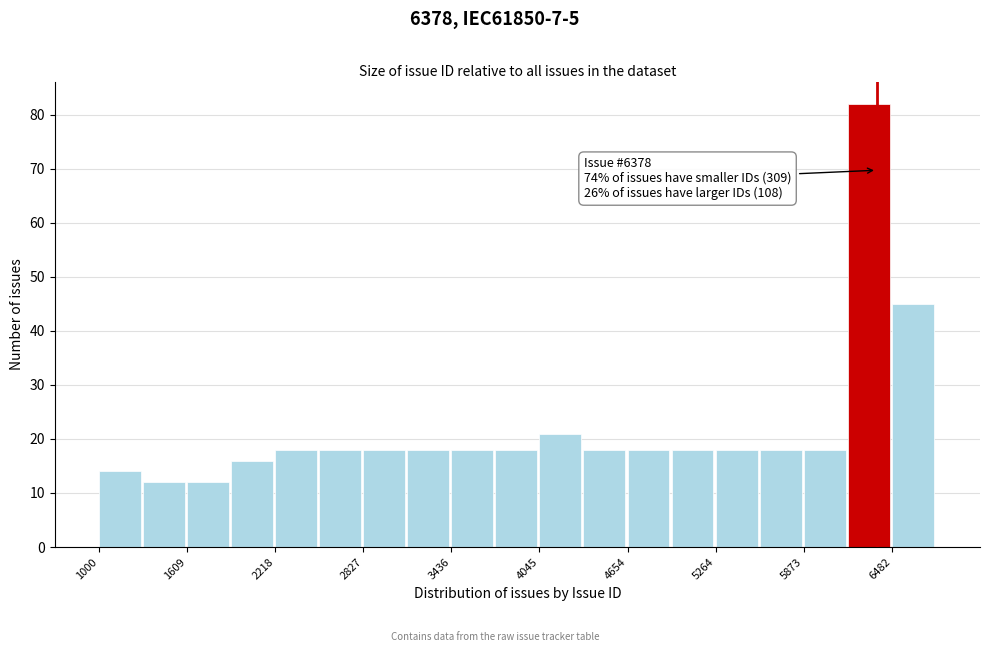

Read against the x-axis, roughly where is the centre of the tallest bar?

6300